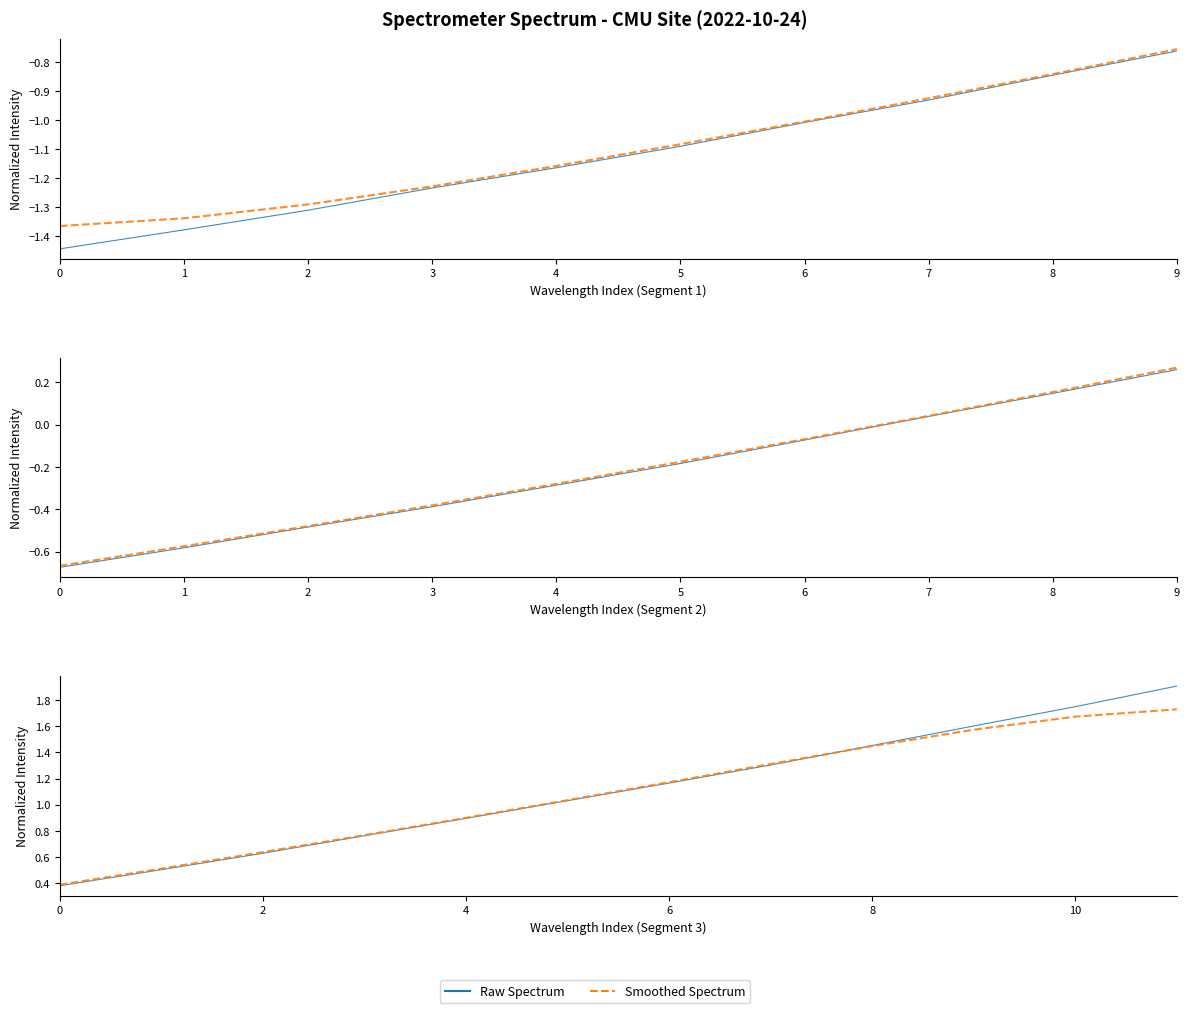

List the series in order of their overall mean, highest first.

Raw Spectrum, Smoothed Spectrum